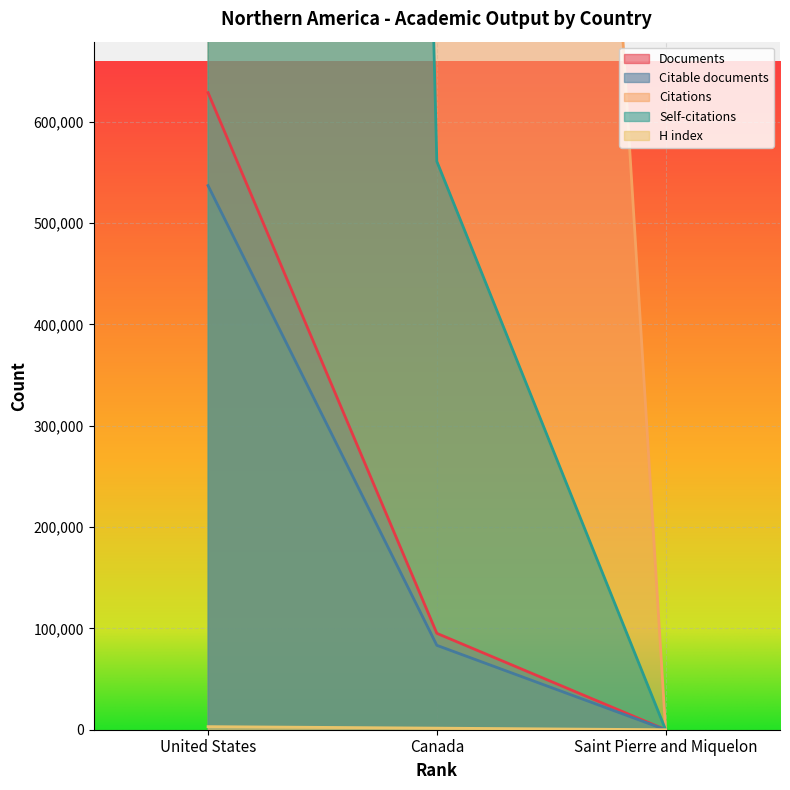

Where is Citable documents nearest to the value 268535?

Canada